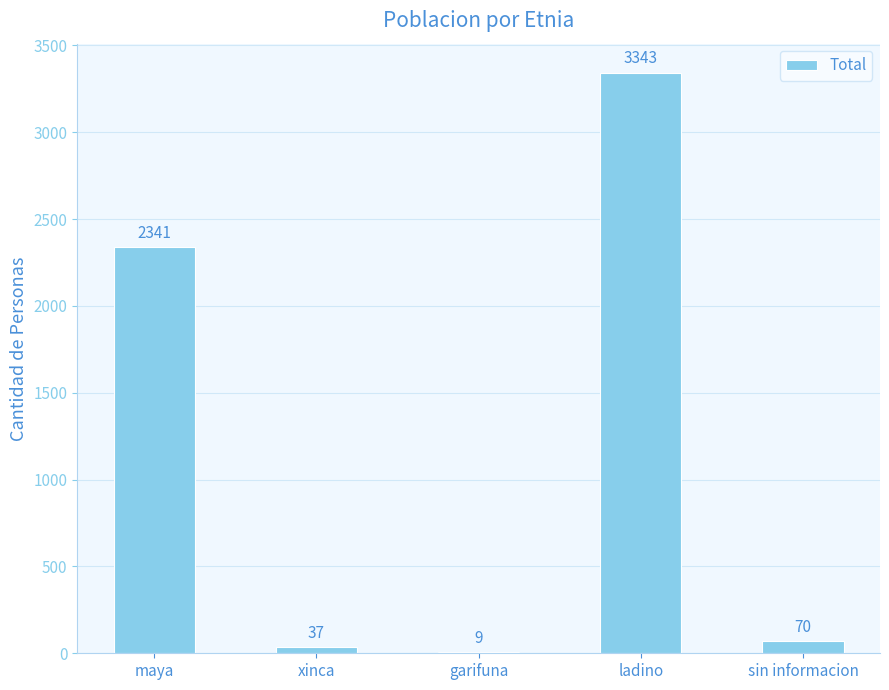

Where is the data nearest to the value 1676?

maya